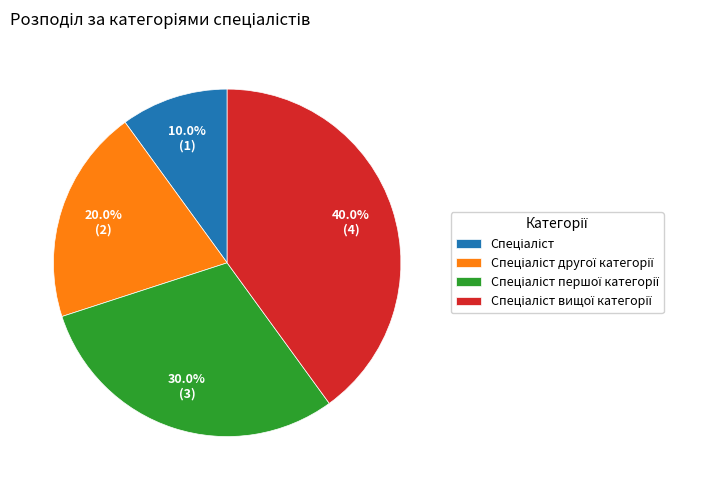

Does any single category account for the majority?

No